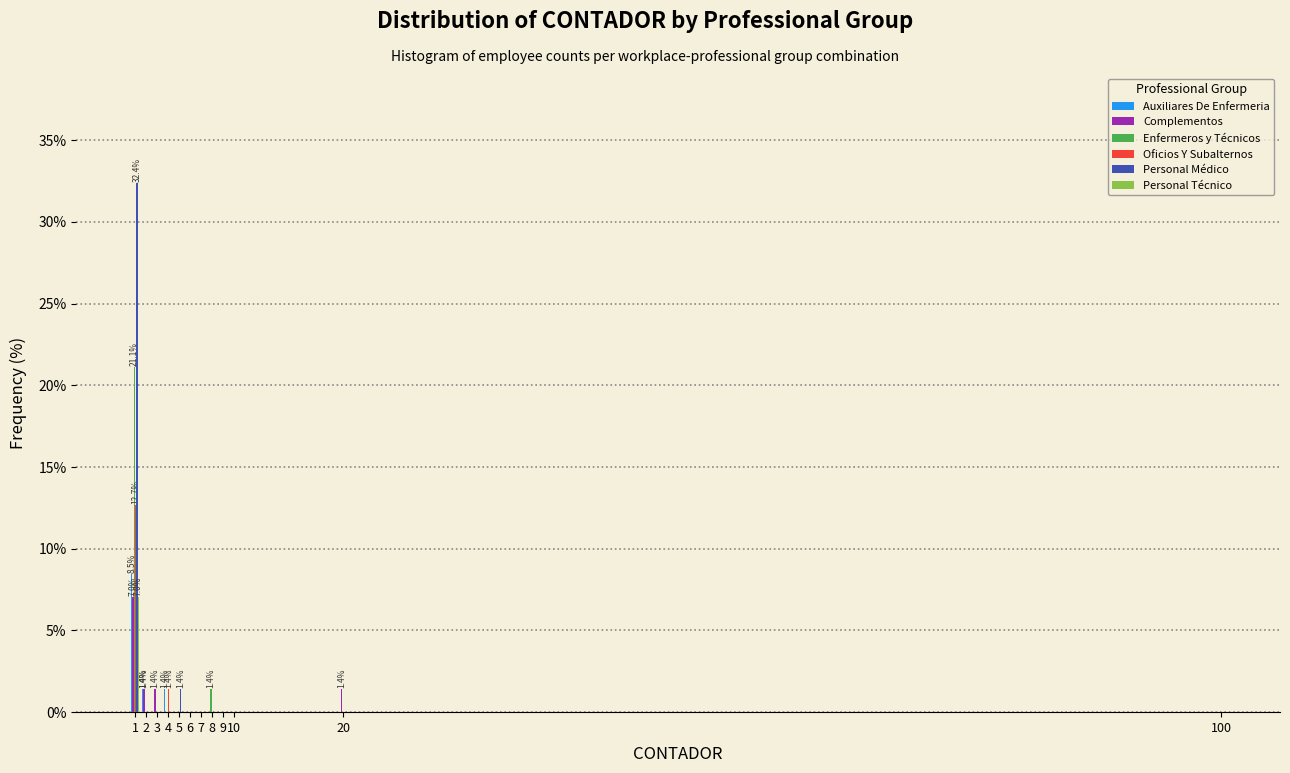

Read the Enfermeros y Técnicos value at 8.

1.4